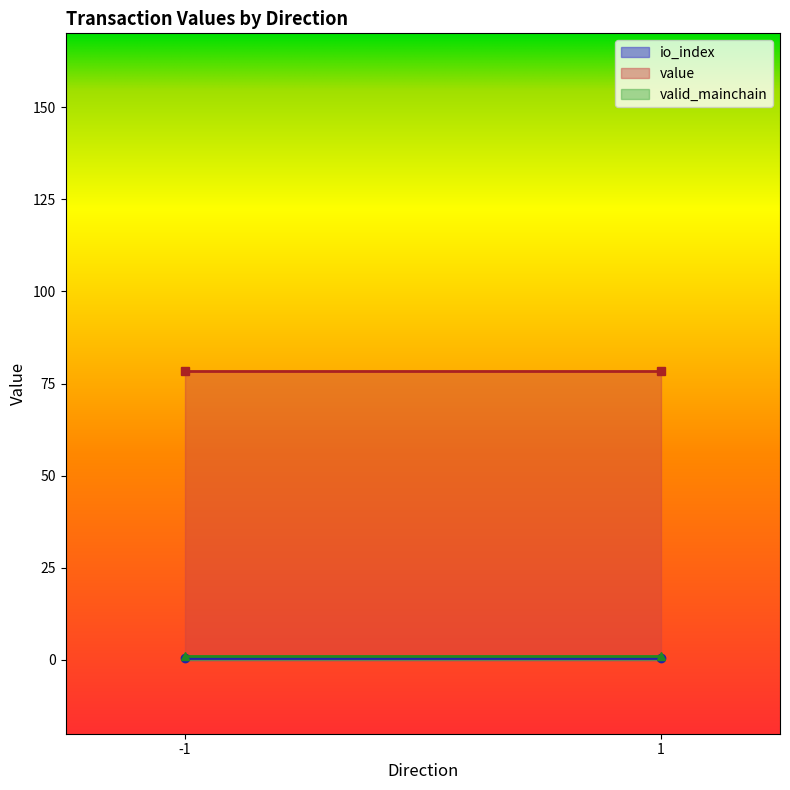

What is the maximum value shown in the chart?

78.4